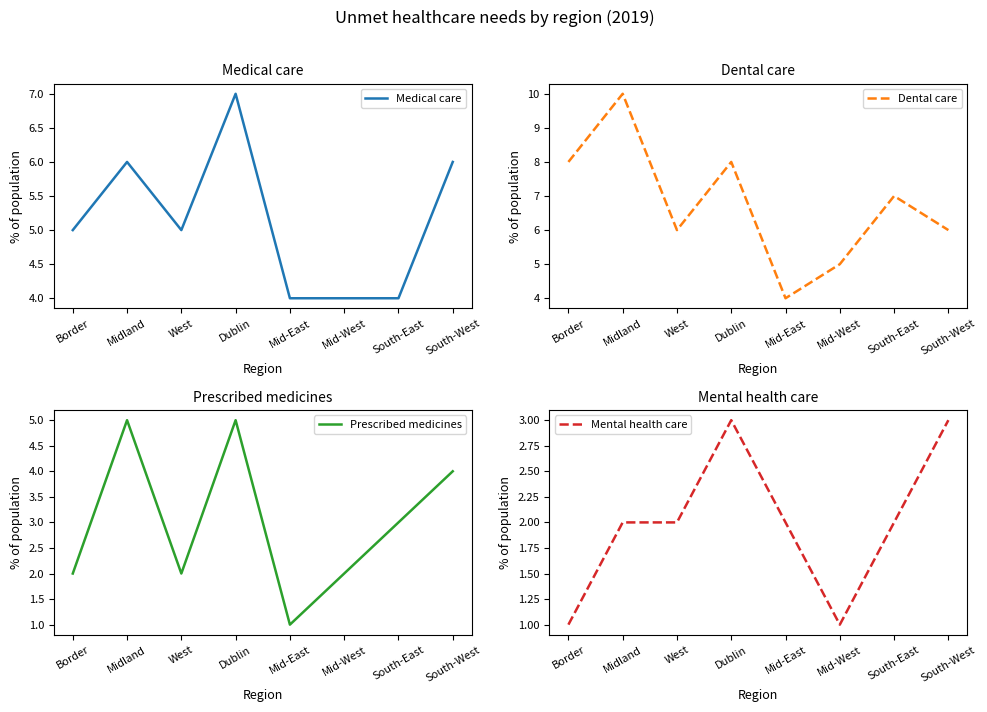

Rank the series at South-West from highest to lowest value.

Medical care, Dental care, Prescribed medicines, Mental health care